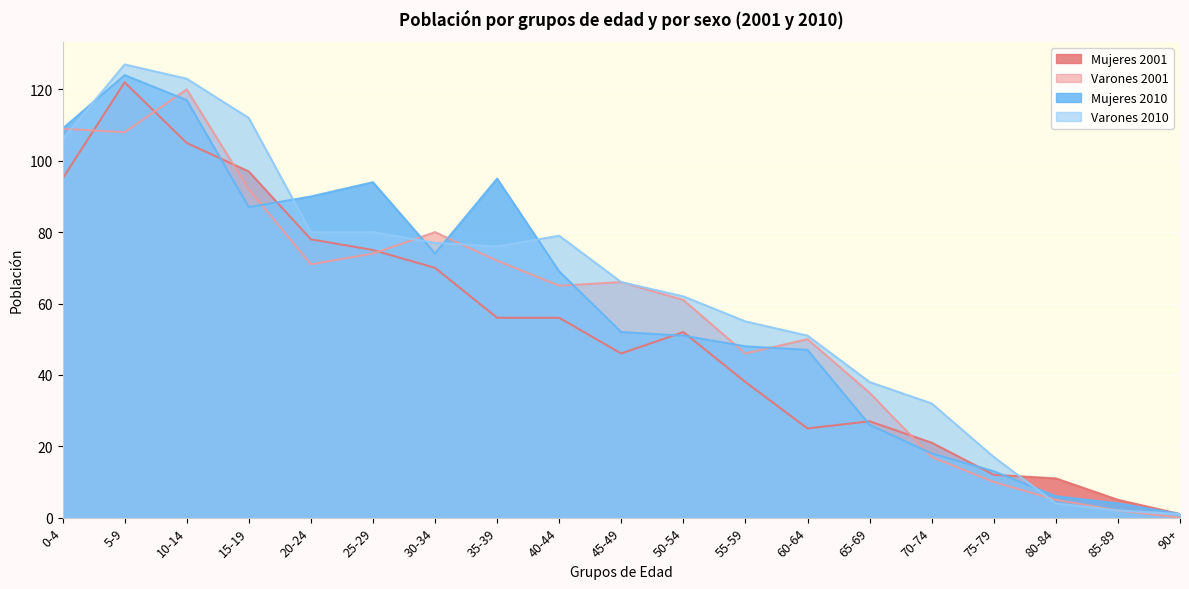

What position from the right is 80-84?

3